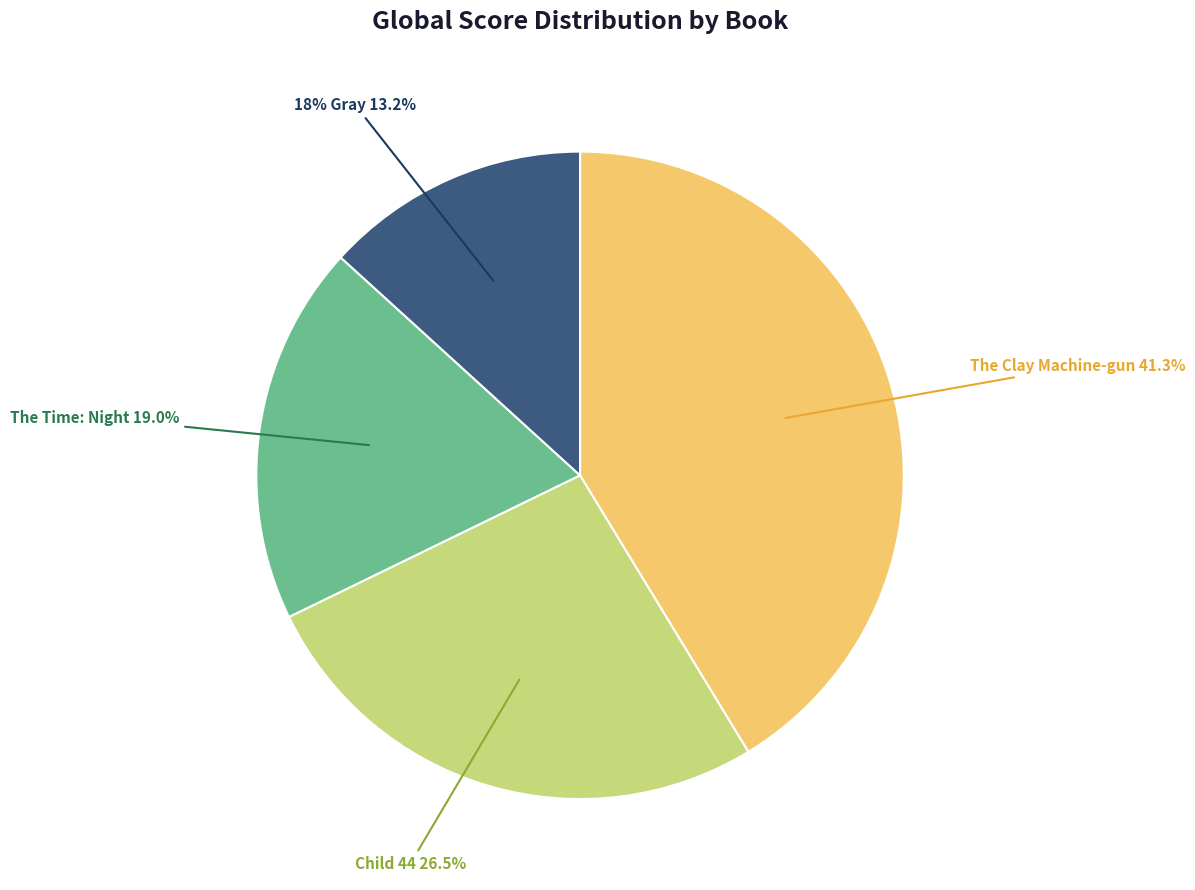

What is the ratio of the value at The Clay Machine-gun to the value at The Time: Night?

2.2